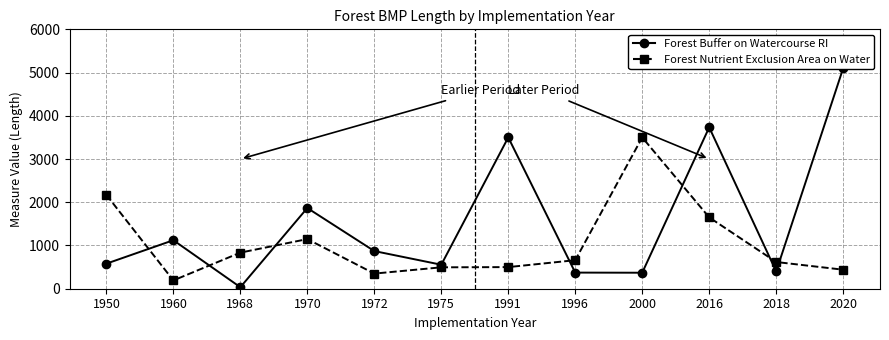

Where is the first local minimum for Forest Buffer on Watercourse RI?

1968